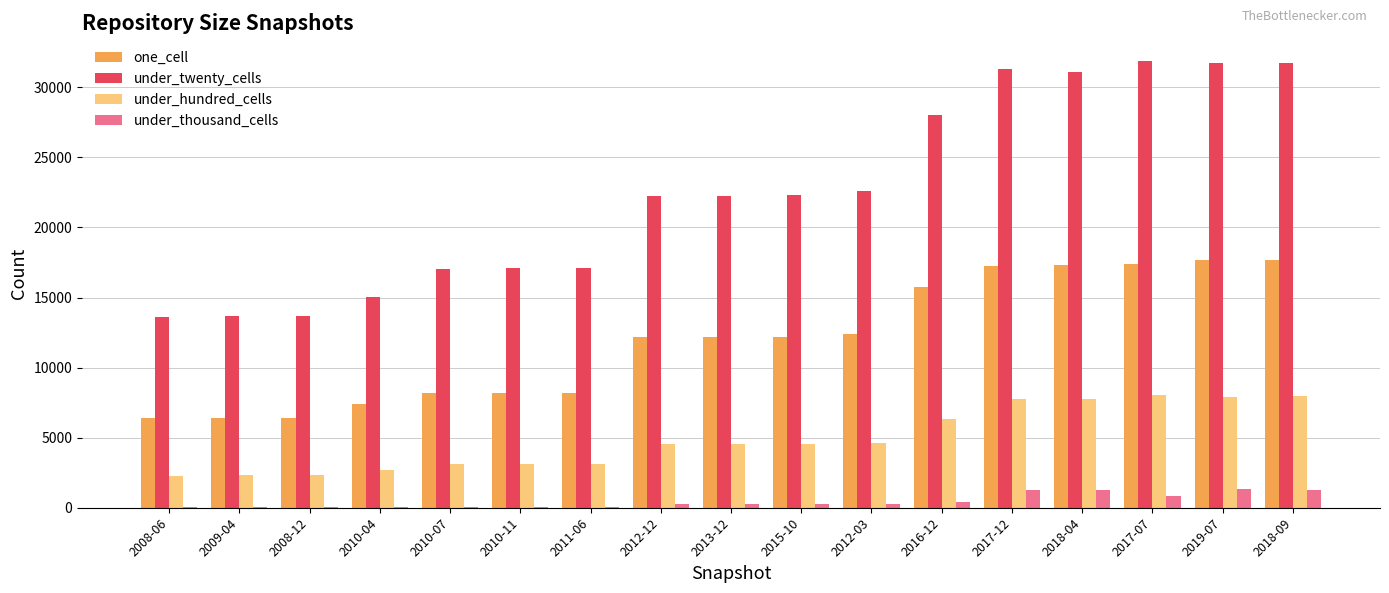

Count the number of data series in this chart.

4